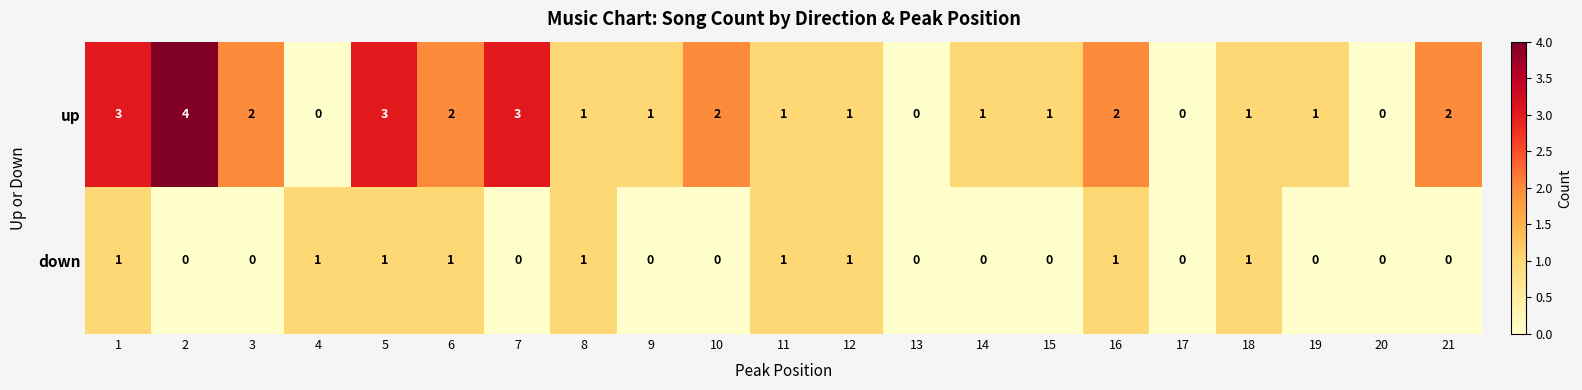

List the series in order of their peak value, highest first.

up, down